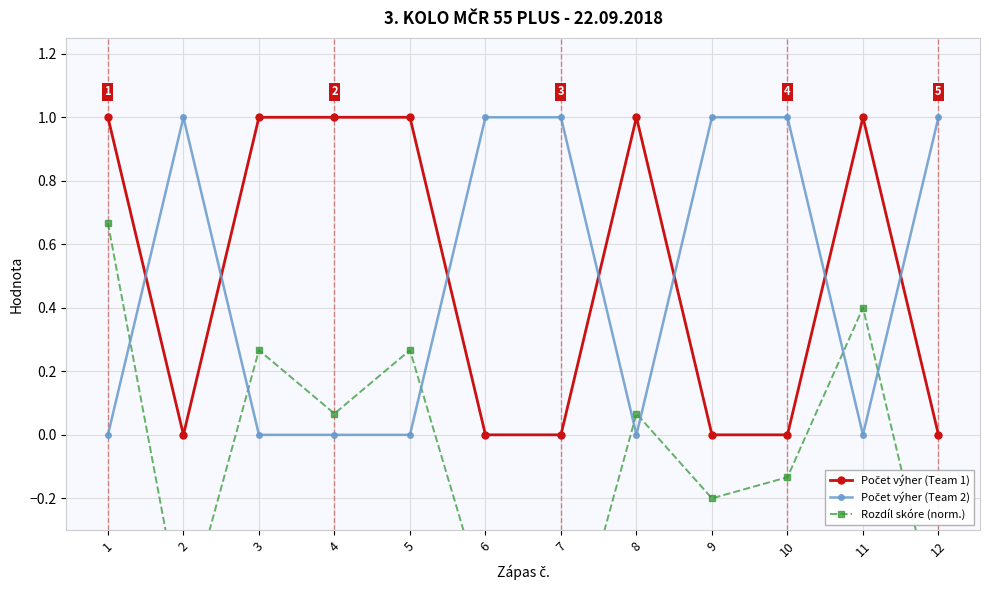

Rank the series at 1 from highest to lowest value.

Počet výher (Team 1), Rozdíl skóre (norm.), Počet výher (Team 2)